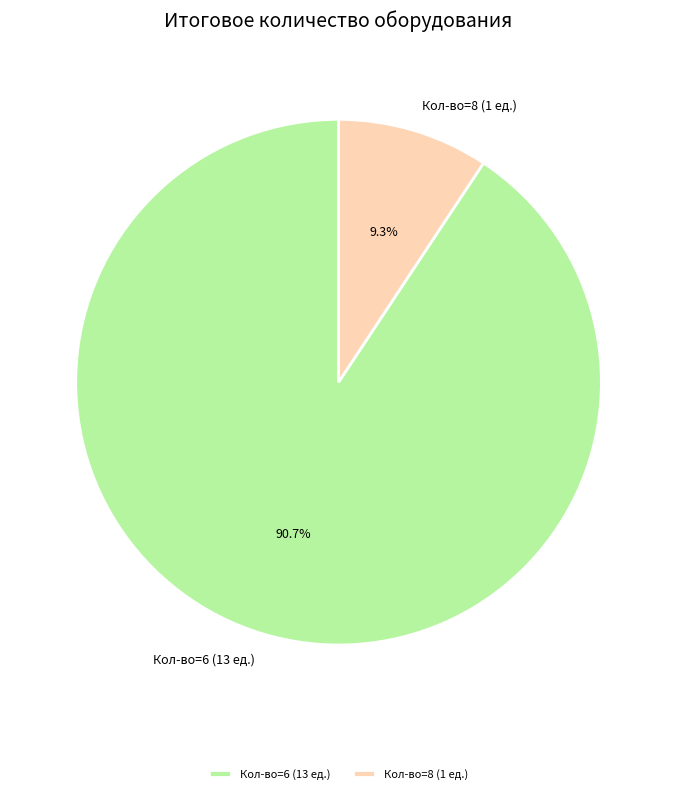

Which category has the biggest portion of the pie?

Кол-во=6 (13 ед.)